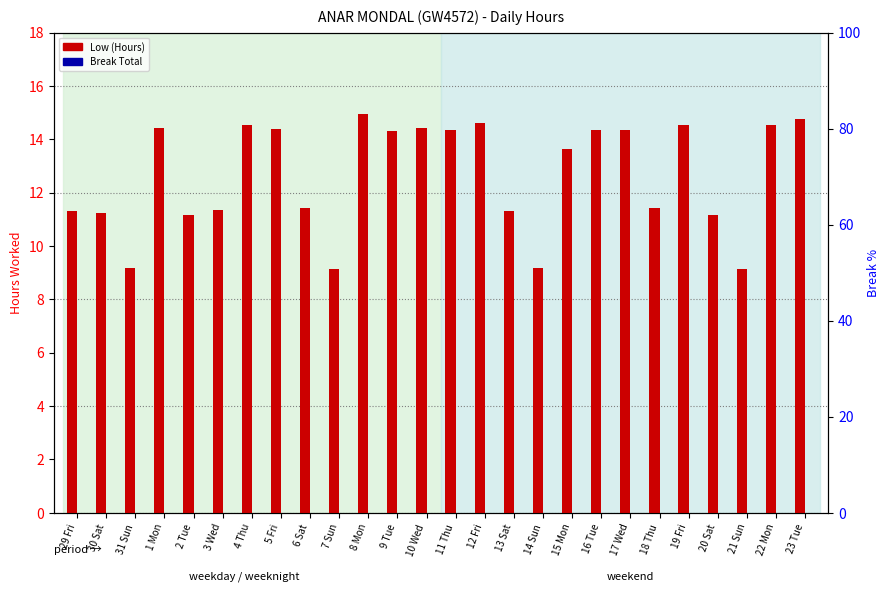

Reading left to right, what are all the values shown in this chart?

Low (Hours): 11.3	11.2	9.2	14.4	11.2	11.3	14.6	14.4	11.4	9.1	14.9	14.3	14.4	14.4	14.6	11.3	9.2	13.6	14.3	14.3	11.4	14.5	11.2	9.1	14.5	14.8
Break Total: 0.0	0.0	0.0	0.0	0.0	0.0	0.0	0.0	0.0	0.0	0.0	0.0	0.0	0.0	0.0	0.0	0.0	0.0	0.0	0.0	0.0	0.0	0.0	0.0	0.0	0.0